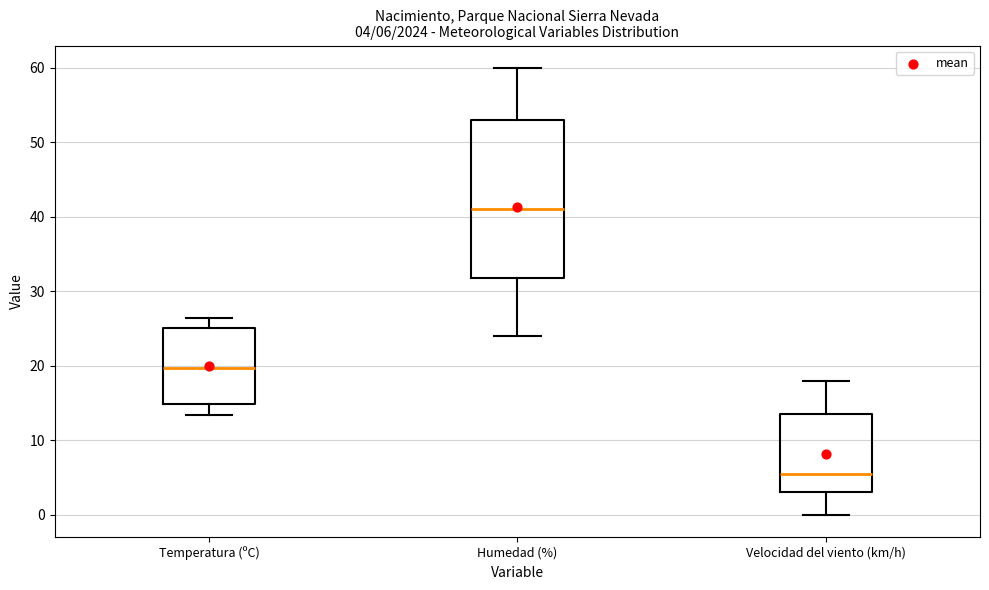

Comparing the boxes themselves (not the whiskers), which one is the tallest?

Humedad (%)